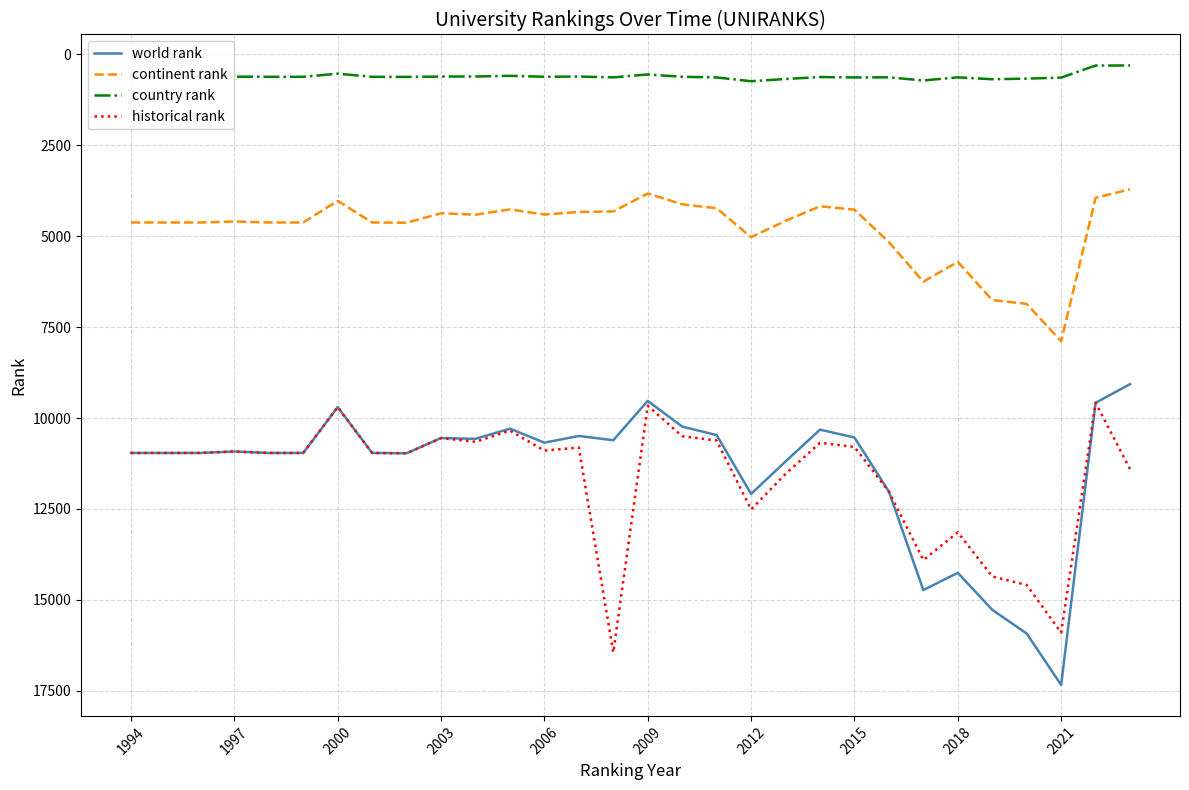

At how many categories does at least one series exceed 8381?

30